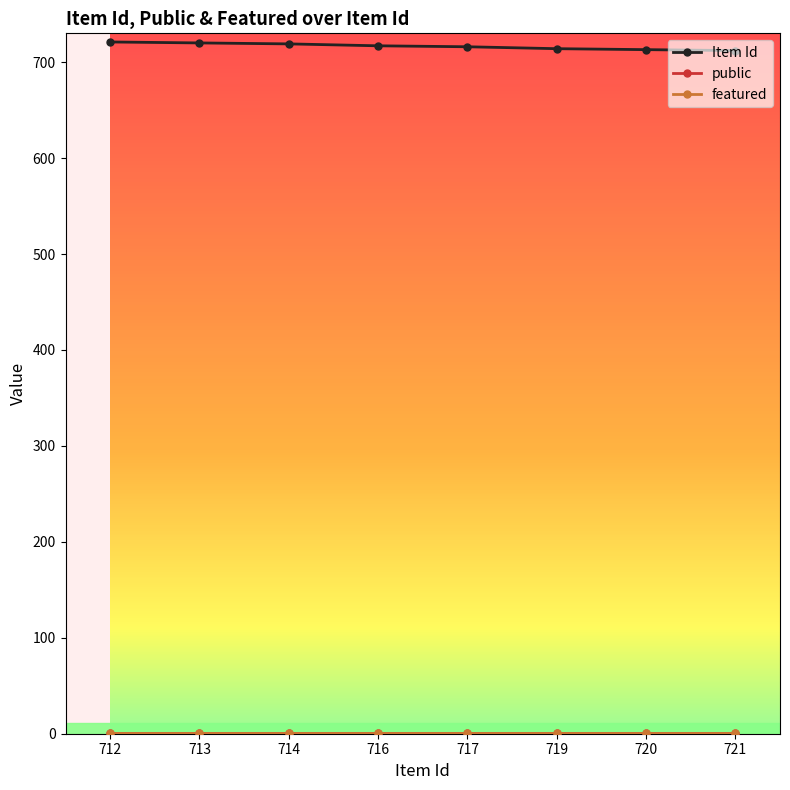

At which category is the sum across all series the highest?

712